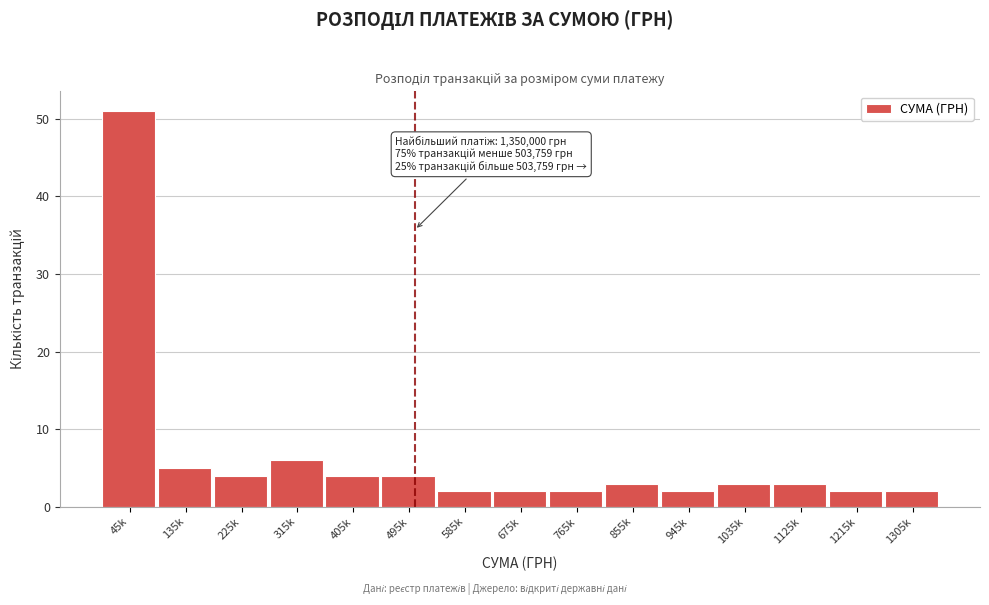

Reading right to left, transcribe all the data shown in this chart.

2	2	3	3	2	3	2	2	2	4	4	6	4	5	51